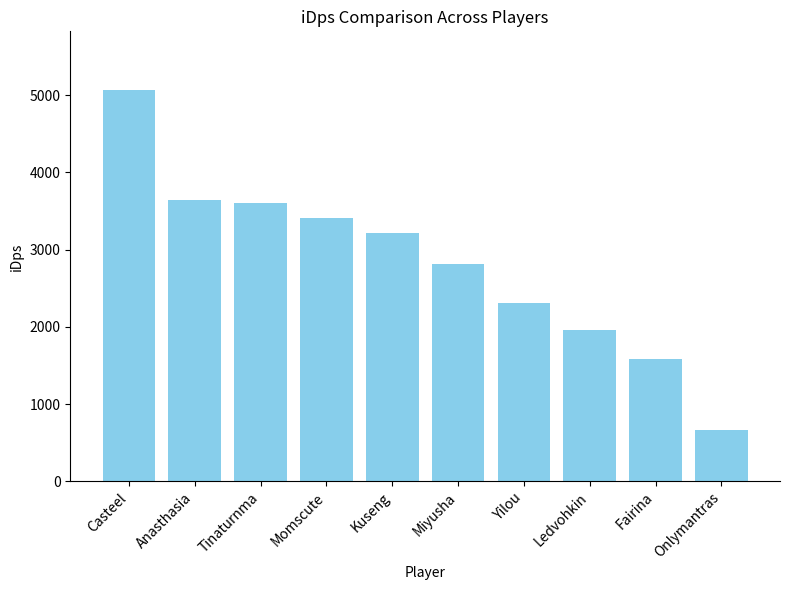

How many bars are there in total?

10